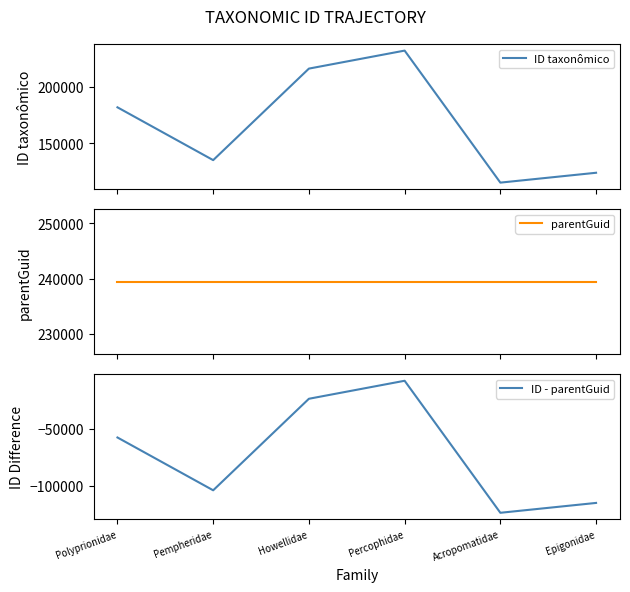

At which category does the chart reach its minimum across all series?

Acropomatidae